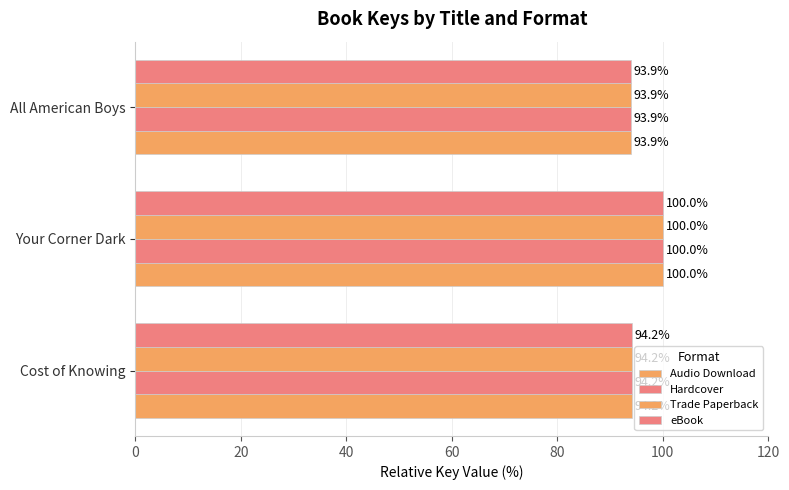

What is the difference between the maximum and minimum values in the Audio Download series?

6.1